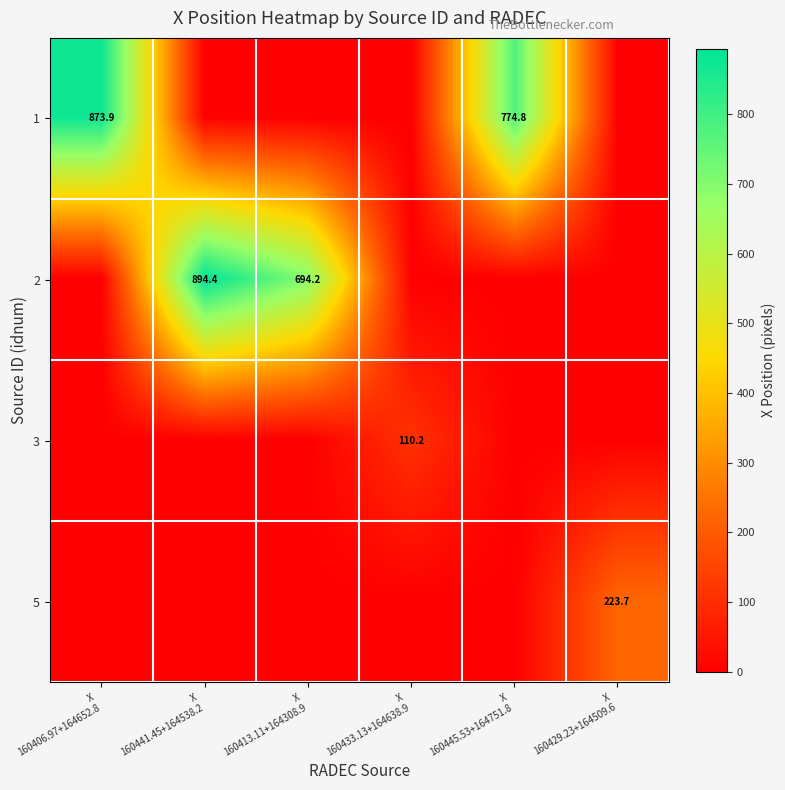

What is the sum of all 1 values?

1648.6